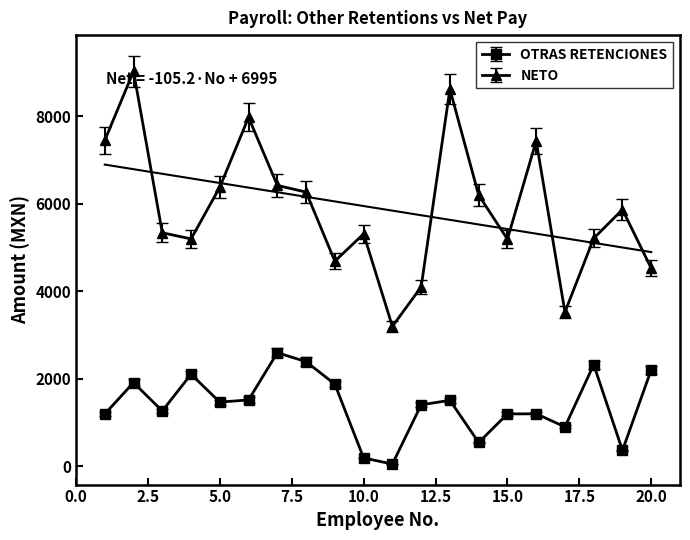

What are all the series names shown in the legend?

OTRAS RETENCIONES, NETO